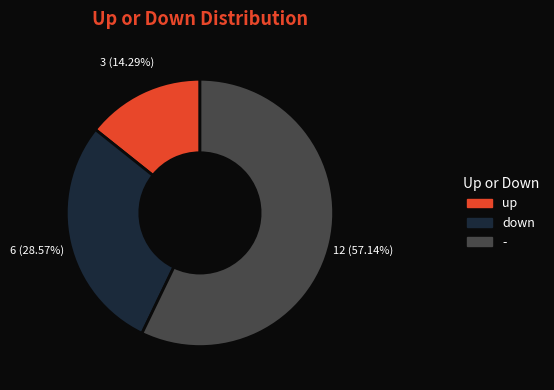

To the nearest percent, what portion does - represent?

57%